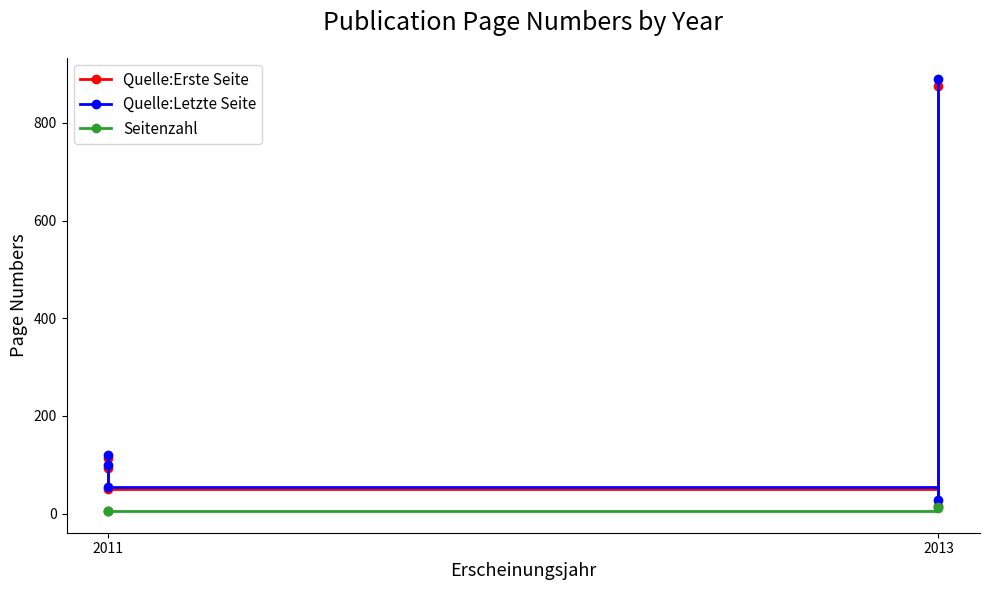

What is the value of the Quelle:Erste Seite point at the 2nd from the left?

94